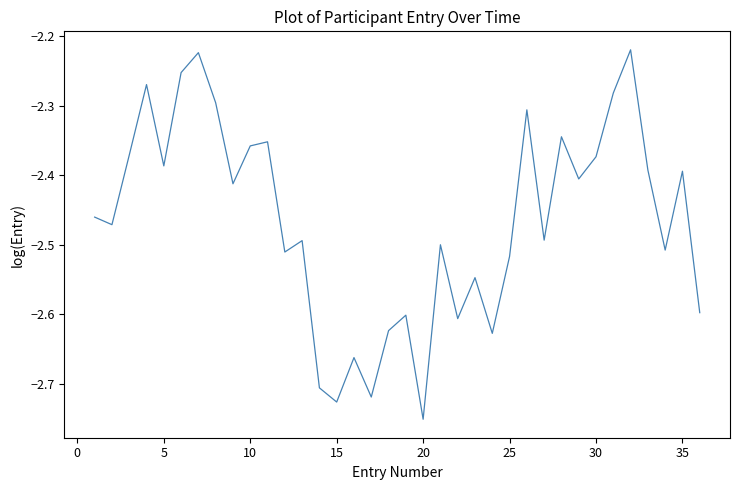

What is the difference between the maximum and minimum values?

0.5